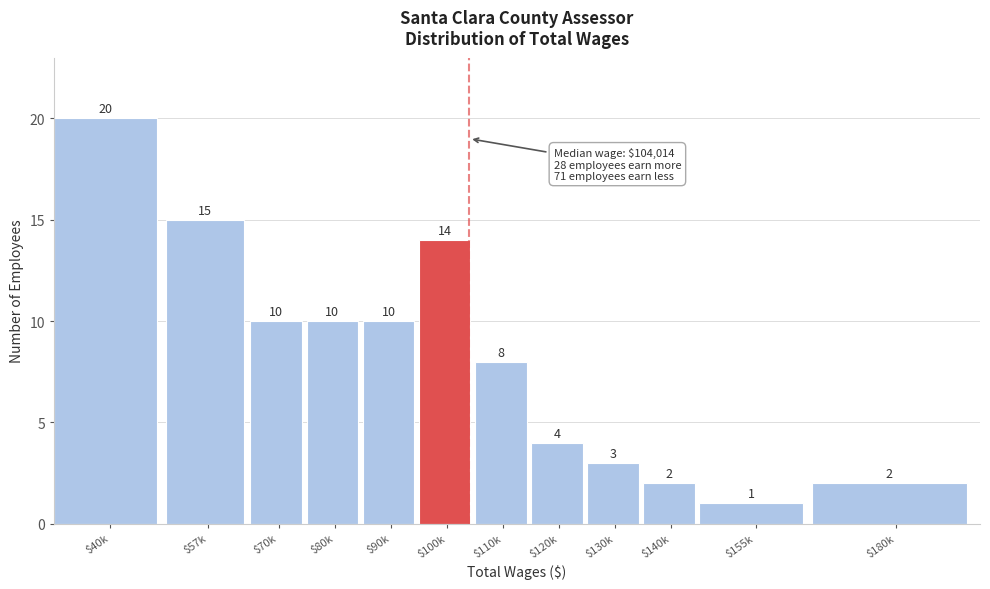

Reading left to right, transcribe all the data shown in this chart.

20	15	10	10	10	14	8	4	3	2	1	2